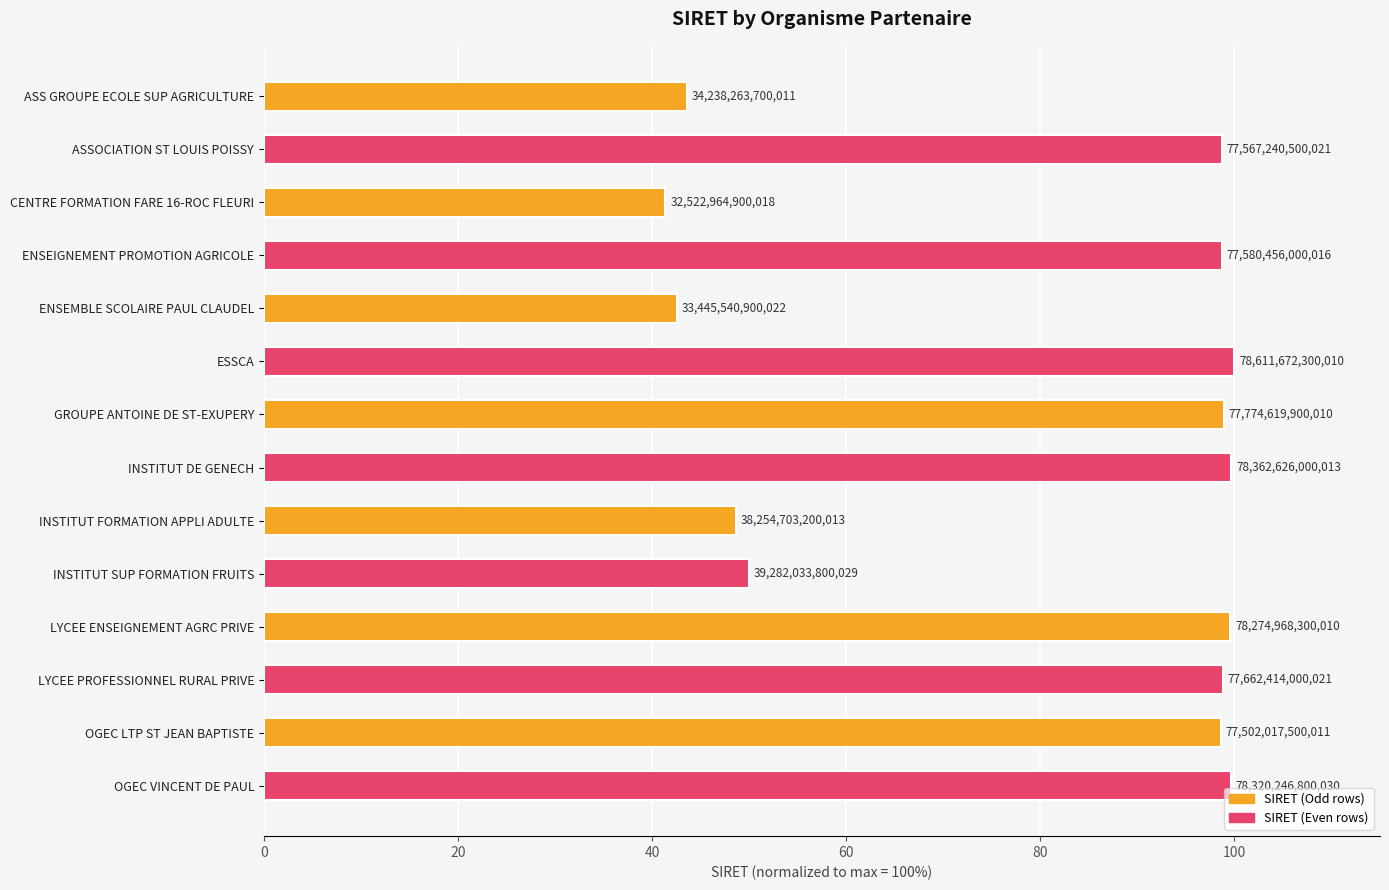

Are the bars horizontal?

Yes